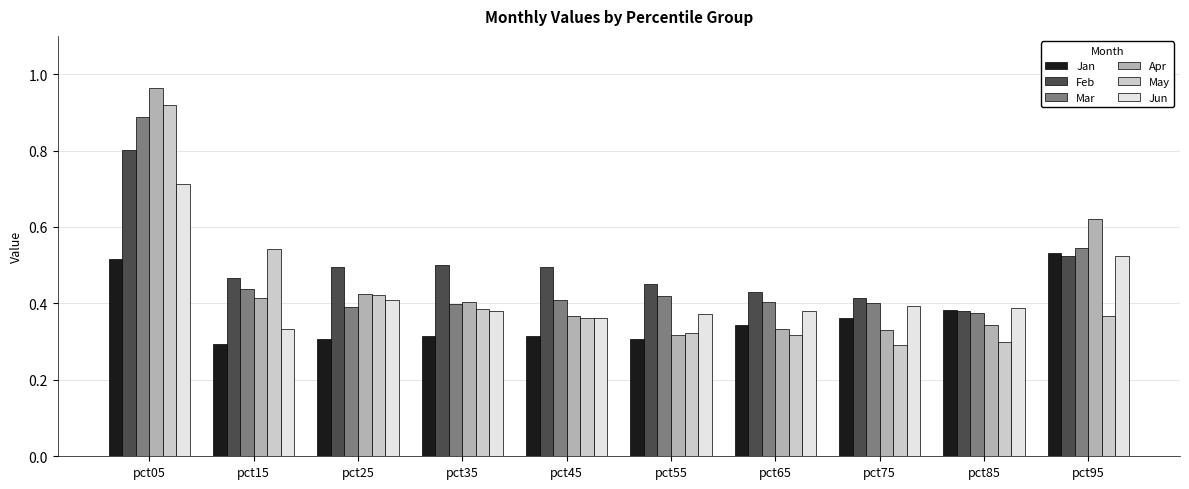

How many distinct data groups are displayed?

6